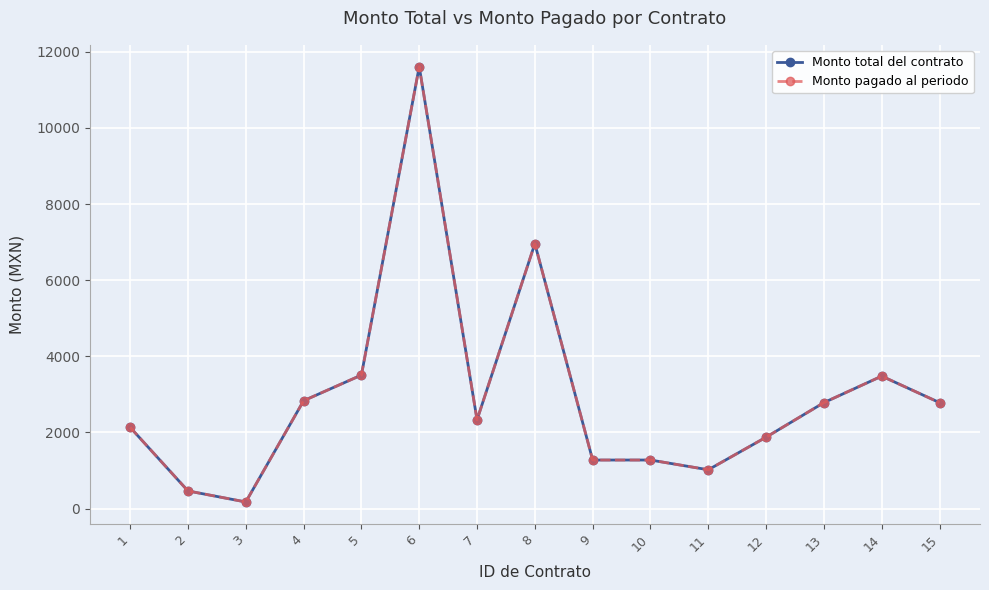

True or false: Monto pagado al periodo has a value of 1276.0 at 10.

True